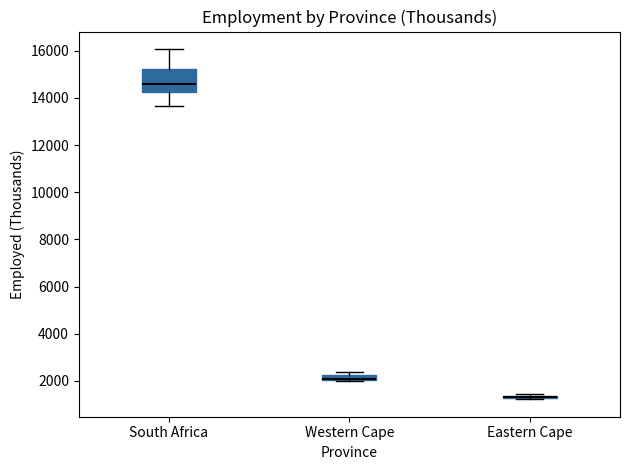

Where does the median line of the box for South Africa sit on the y-axis? The values are not printed on the chart, so give them approximately, as read against the axis.

14600